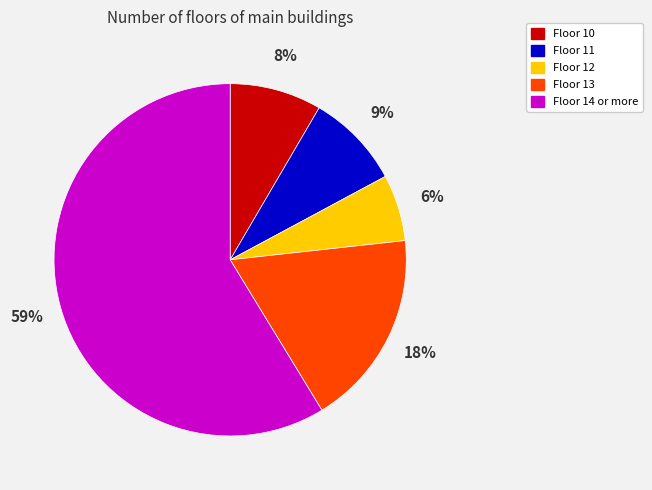

Is there a majority slice in this chart?

Yes